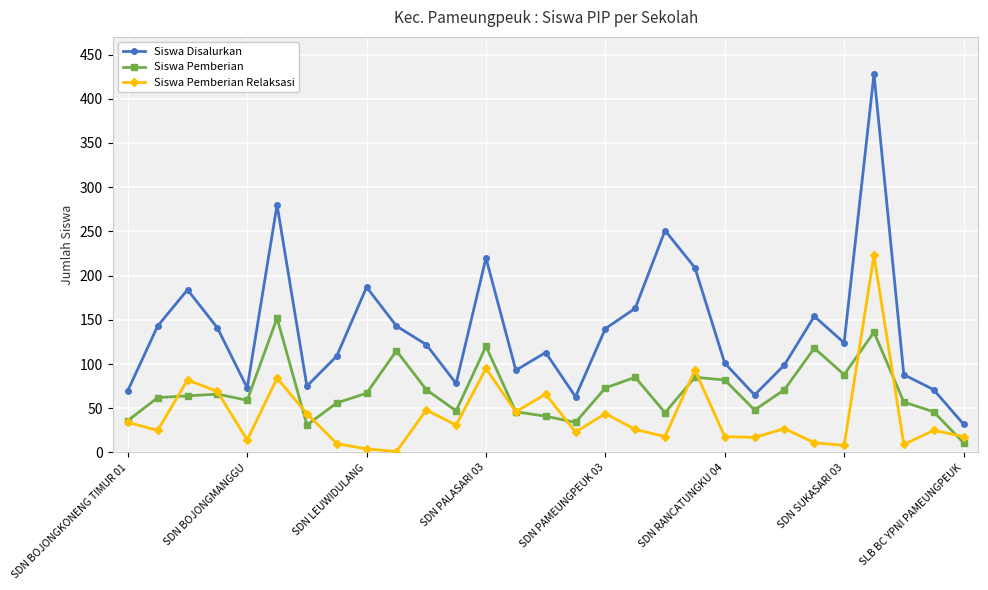

What are all the series names shown in the legend?

Siswa Disalurkan, Siswa Pemberian, Siswa Pemberian Relaksasi